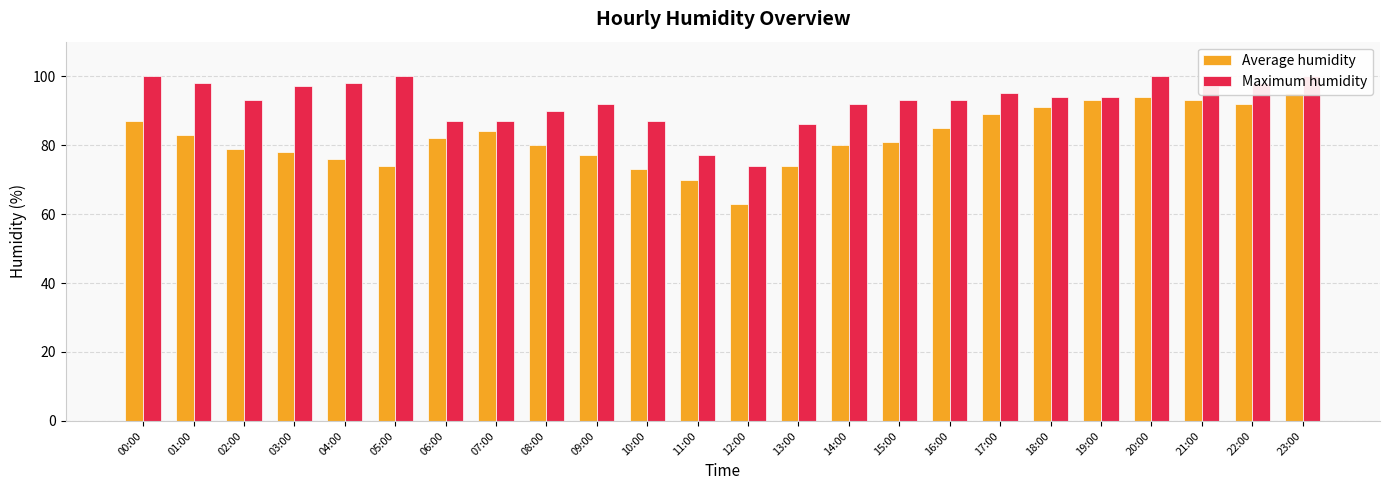

What are all the series names shown in the legend?

Average humidity, Maximum humidity